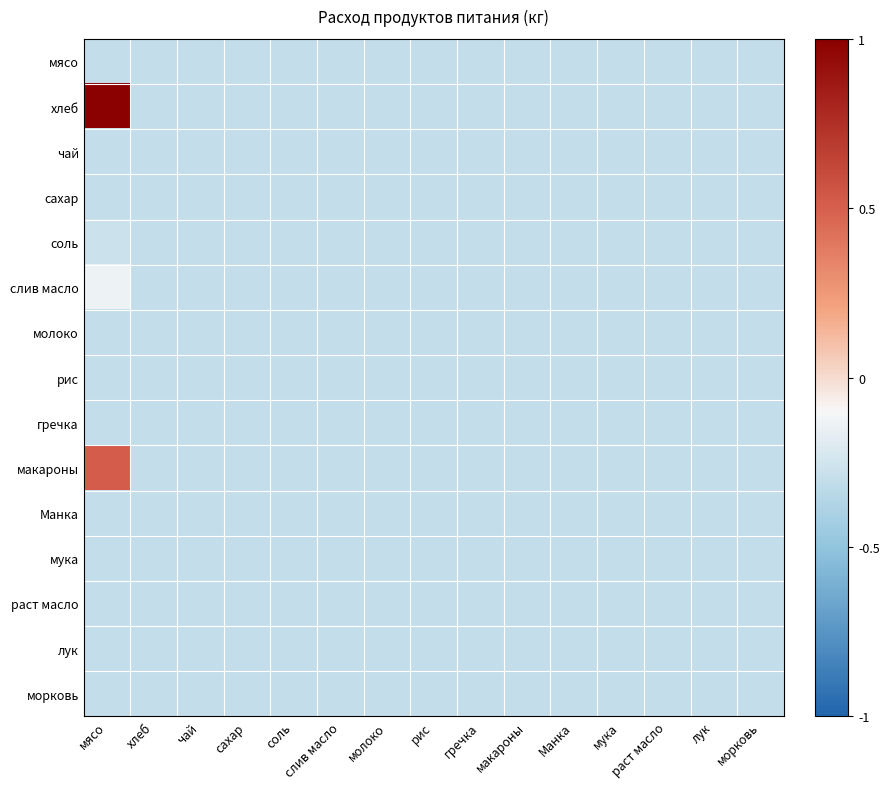

Reading right to left, what are all the values shown in this chart?

мясо: морковь=-0.3	лук=-0.3	раст масло=-0.3	мука=-0.3	Манка=-0.3	макароны=-0.3	гречка=-0.3	рис=-0.3	молоко=-0.3	слив масло=-0.3	соль=-0.3	сахар=-0.3	чай=-0.3	хлеб=-0.3	мясо=-0.3
хлеб: морковь=-0.3	лук=-0.3	раст масло=-0.3	мука=-0.3	Манка=-0.3	макароны=-0.3	гречка=-0.3	рис=-0.3	молоко=-0.3	слив масло=-0.3	соль=-0.3	сахар=-0.3	чай=-0.3	хлеб=-0.3	мясо=1.0
чай: морковь=-0.3	лук=-0.3	раст масло=-0.3	мука=-0.3	Манка=-0.3	макароны=-0.3	гречка=-0.3	рис=-0.3	молоко=-0.3	слив масло=-0.3	соль=-0.3	сахар=-0.3	чай=-0.3	хлеб=-0.3	мясо=-0.3
сахар: морковь=-0.3	лук=-0.3	раст масло=-0.3	мука=-0.3	Манка=-0.3	макароны=-0.3	гречка=-0.3	рис=-0.3	молоко=-0.3	слив масло=-0.3	соль=-0.3	сахар=-0.3	чай=-0.3	хлеб=-0.3	мясо=-0.3
соль: морковь=-0.3	лук=-0.3	раст масло=-0.3	мука=-0.3	Манка=-0.3	макароны=-0.3	гречка=-0.3	рис=-0.3	молоко=-0.3	слив масло=-0.3	соль=-0.3	сахар=-0.3	чай=-0.3	хлеб=-0.3	мясо=-0.3
слив масло: морковь=-0.3	лук=-0.3	раст масло=-0.3	мука=-0.3	Манка=-0.3	макароны=-0.3	гречка=-0.3	рис=-0.3	молоко=-0.3	слив масло=-0.3	соль=-0.3	сахар=-0.3	чай=-0.3	хлеб=-0.3	мясо=-0.1
молоко: морковь=-0.3	лук=-0.3	раст масло=-0.3	мука=-0.3	Манка=-0.3	макароны=-0.3	гречка=-0.3	рис=-0.3	молоко=-0.3	слив масло=-0.3	соль=-0.3	сахар=-0.3	чай=-0.3	хлеб=-0.3	мясо=-0.3
рис: морковь=-0.3	лук=-0.3	раст масло=-0.3	мука=-0.3	Манка=-0.3	макароны=-0.3	гречка=-0.3	рис=-0.3	молоко=-0.3	слив масло=-0.3	соль=-0.3	сахар=-0.3	чай=-0.3	хлеб=-0.3	мясо=-0.3
гречка: морковь=-0.3	лук=-0.3	раст масло=-0.3	мука=-0.3	Манка=-0.3	макароны=-0.3	гречка=-0.3	рис=-0.3	молоко=-0.3	слив масло=-0.3	соль=-0.3	сахар=-0.3	чай=-0.3	хлеб=-0.3	мясо=-0.3
макароны: морковь=-0.3	лук=-0.3	раст масло=-0.3	мука=-0.3	Манка=-0.3	макароны=-0.3	гречка=-0.3	рис=-0.3	молоко=-0.3	слив масло=-0.3	соль=-0.3	сахар=-0.3	чай=-0.3	хлеб=-0.3	мясо=0.5
Манка: морковь=-0.3	лук=-0.3	раст масло=-0.3	мука=-0.3	Манка=-0.3	макароны=-0.3	гречка=-0.3	рис=-0.3	молоко=-0.3	слив масло=-0.3	соль=-0.3	сахар=-0.3	чай=-0.3	хлеб=-0.3	мясо=-0.3
мука: морковь=-0.3	лук=-0.3	раст масло=-0.3	мука=-0.3	Манка=-0.3	макароны=-0.3	гречка=-0.3	рис=-0.3	молоко=-0.3	слив масло=-0.3	соль=-0.3	сахар=-0.3	чай=-0.3	хлеб=-0.3	мясо=-0.3
раст масло: морковь=-0.3	лук=-0.3	раст масло=-0.3	мука=-0.3	Манка=-0.3	макароны=-0.3	гречка=-0.3	рис=-0.3	молоко=-0.3	слив масло=-0.3	соль=-0.3	сахар=-0.3	чай=-0.3	хлеб=-0.3	мясо=-0.3
лук: морковь=-0.3	лук=-0.3	раст масло=-0.3	мука=-0.3	Манка=-0.3	макароны=-0.3	гречка=-0.3	рис=-0.3	молоко=-0.3	слив масло=-0.3	соль=-0.3	сахар=-0.3	чай=-0.3	хлеб=-0.3	мясо=-0.3
морковь: морковь=-0.3	лук=-0.3	раст масло=-0.3	мука=-0.3	Манка=-0.3	макароны=-0.3	гречка=-0.3	рис=-0.3	молоко=-0.3	слив масло=-0.3	соль=-0.3	сахар=-0.3	чай=-0.3	хлеб=-0.3	мясо=-0.3